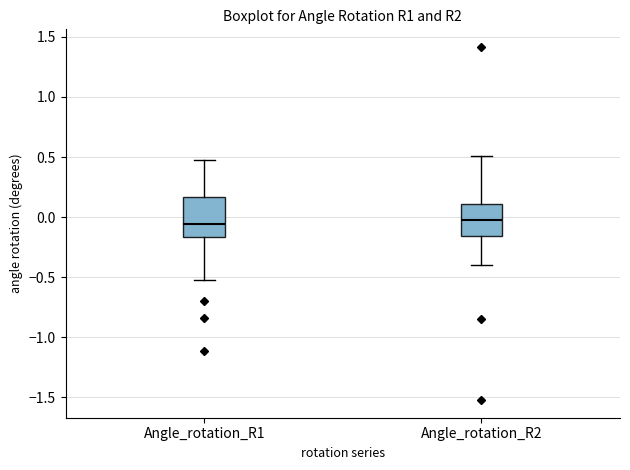

Where does the lower whisker of the box for Angle_rotation_R1 end on the y-axis? The values are not printed on the chart, so give them approximately, as read against the axis.

-0.55